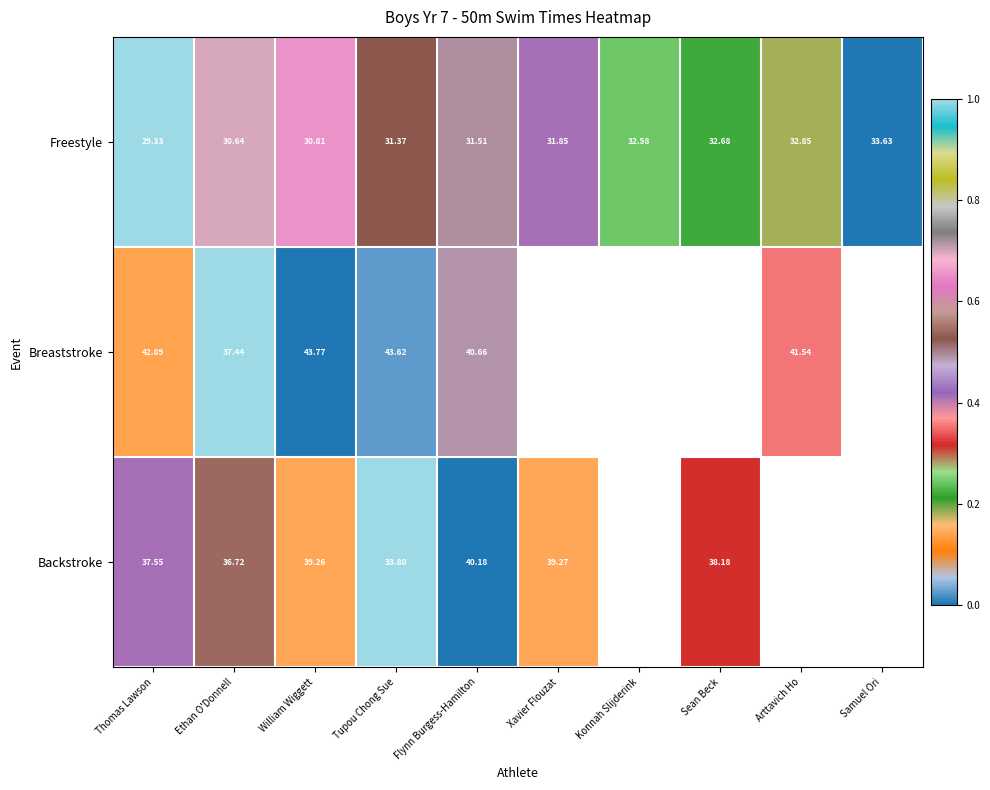

What is the total value across all series at Flynn Burgess-Hamilton?

1.0